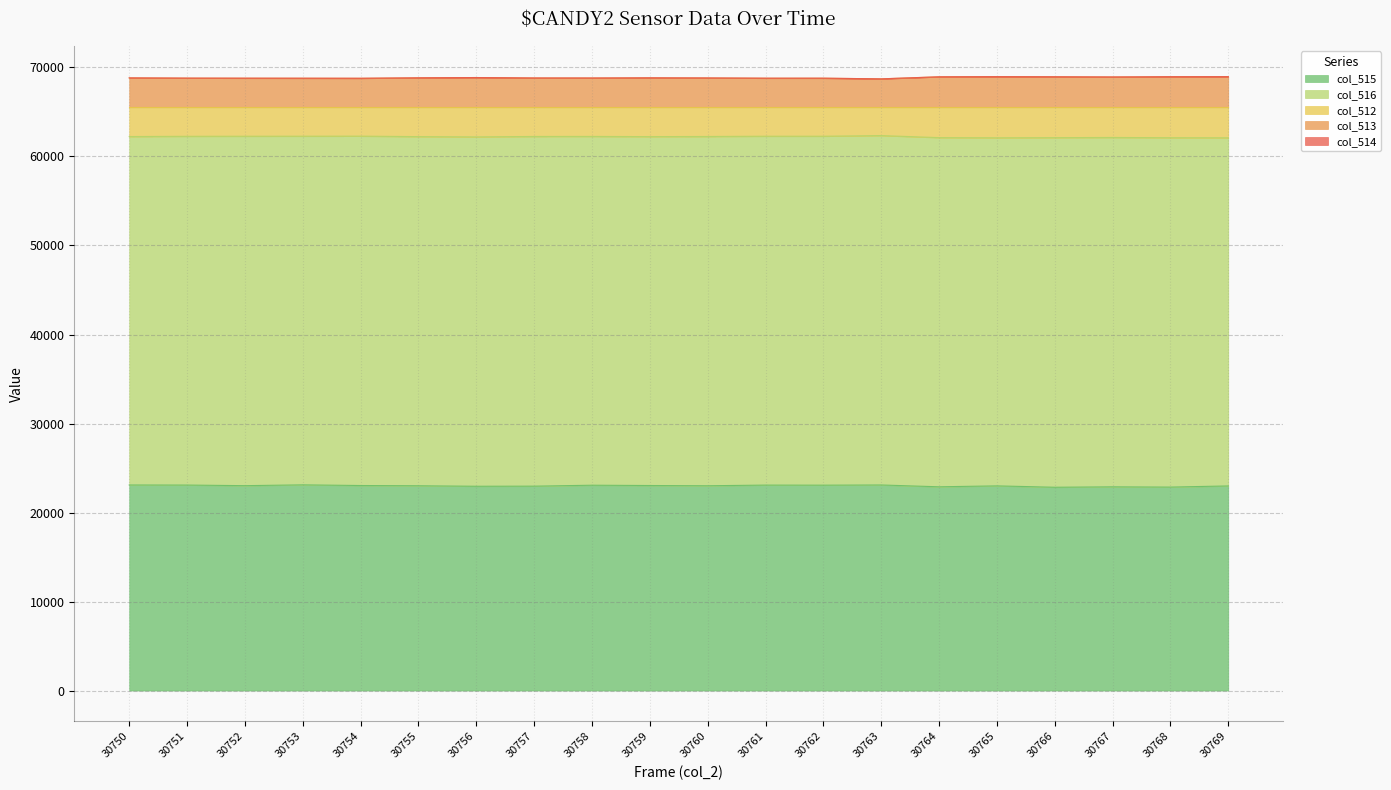

Is it true that col_515 equals 6255 at 30752?

False